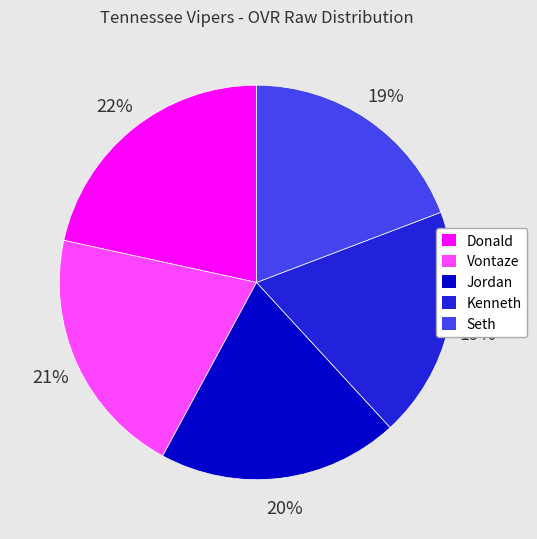

Is there a majority slice in this chart?

No